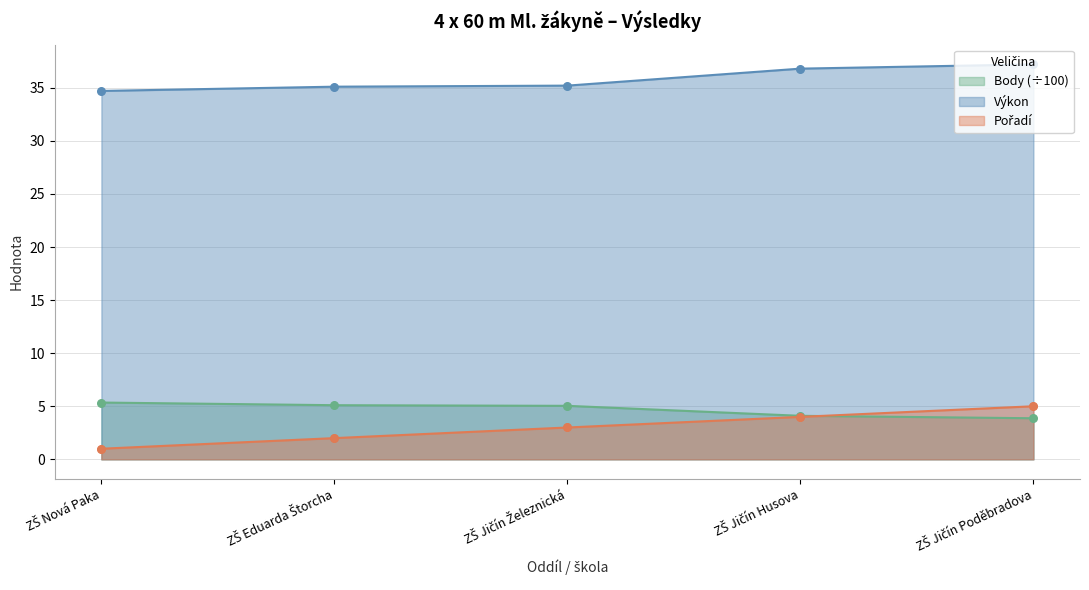

At how many categories does at least one series exceed 3?

5